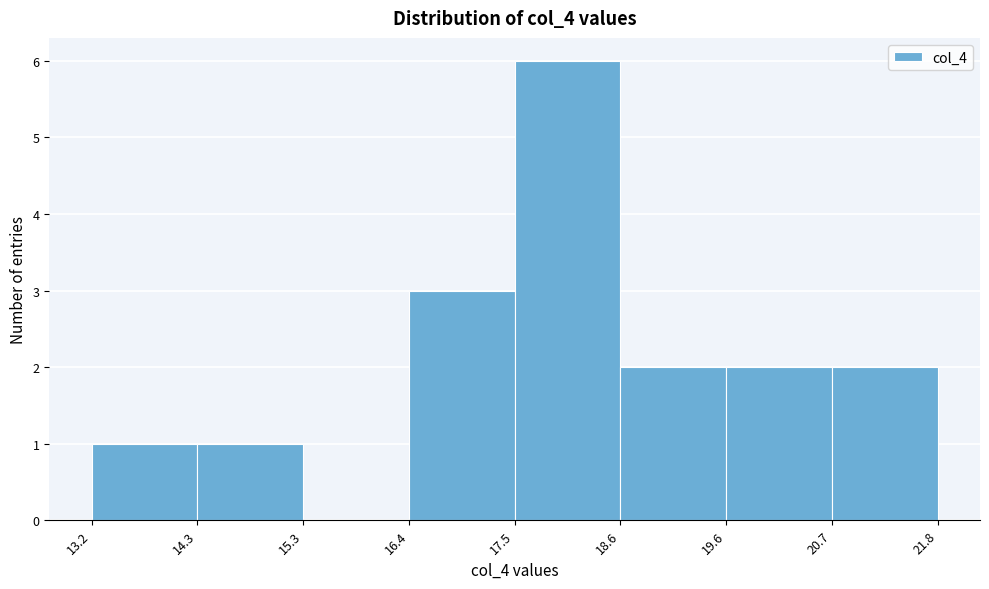

Over which range of the x-axis is the bar tallest?

17.5 to 18.6